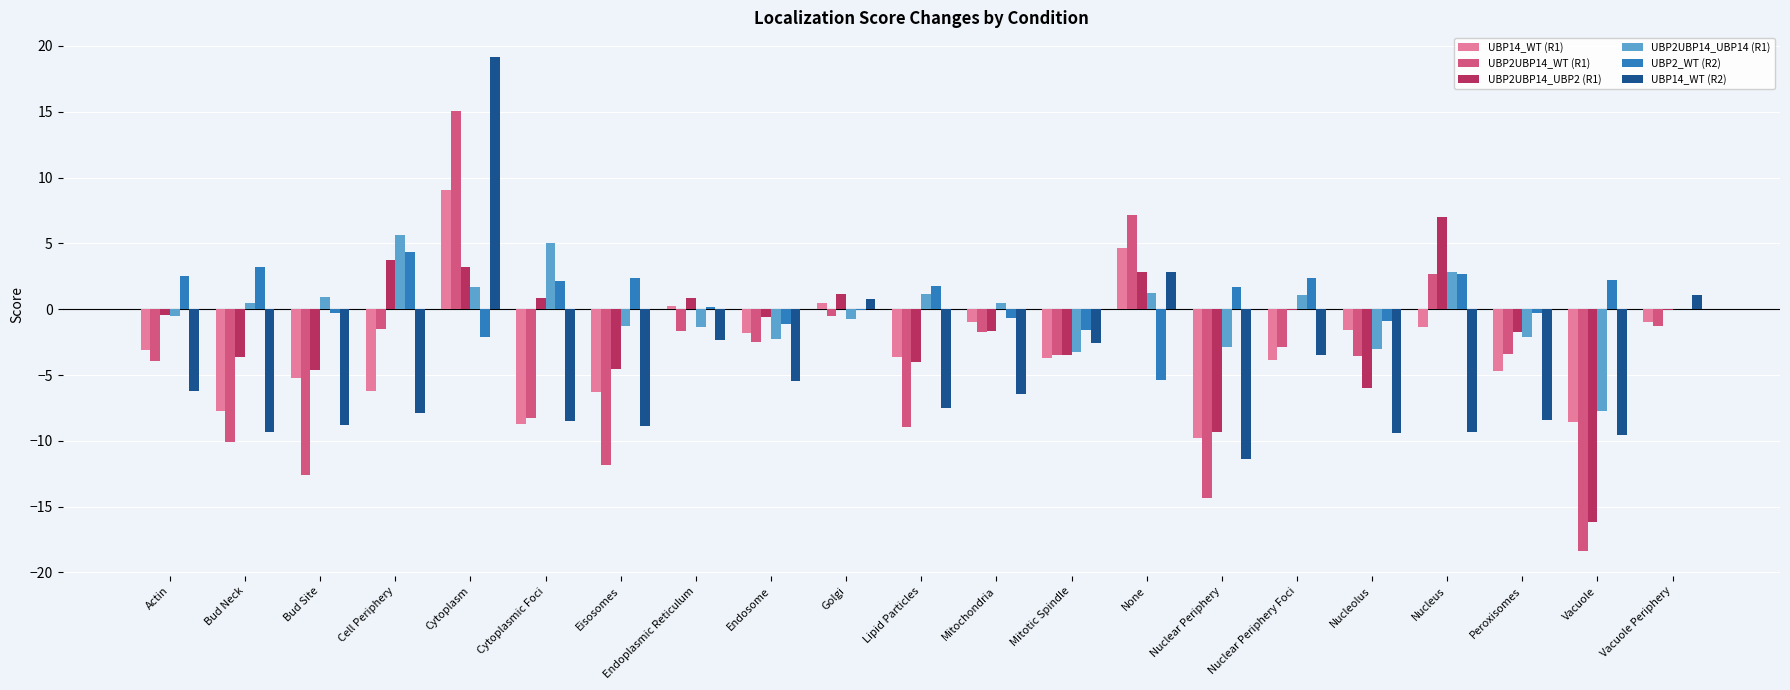

The UBP2UBP14_UBP14 (R1) series shows -3.0 at Nucleolus. True or false?

True